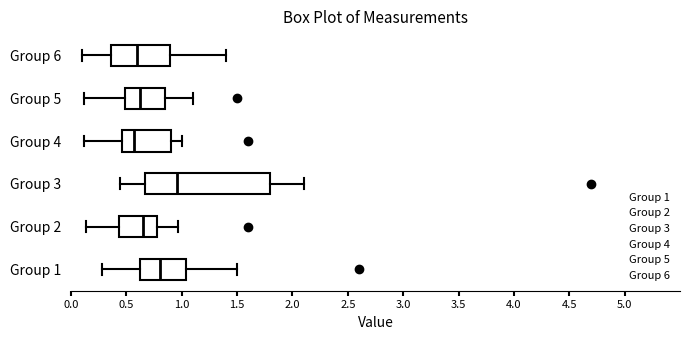

Where is the left edge of the box for Group 5 on the x-axis? The values are not printed on the chart, so give them approximately, as read against the axis.

0.50